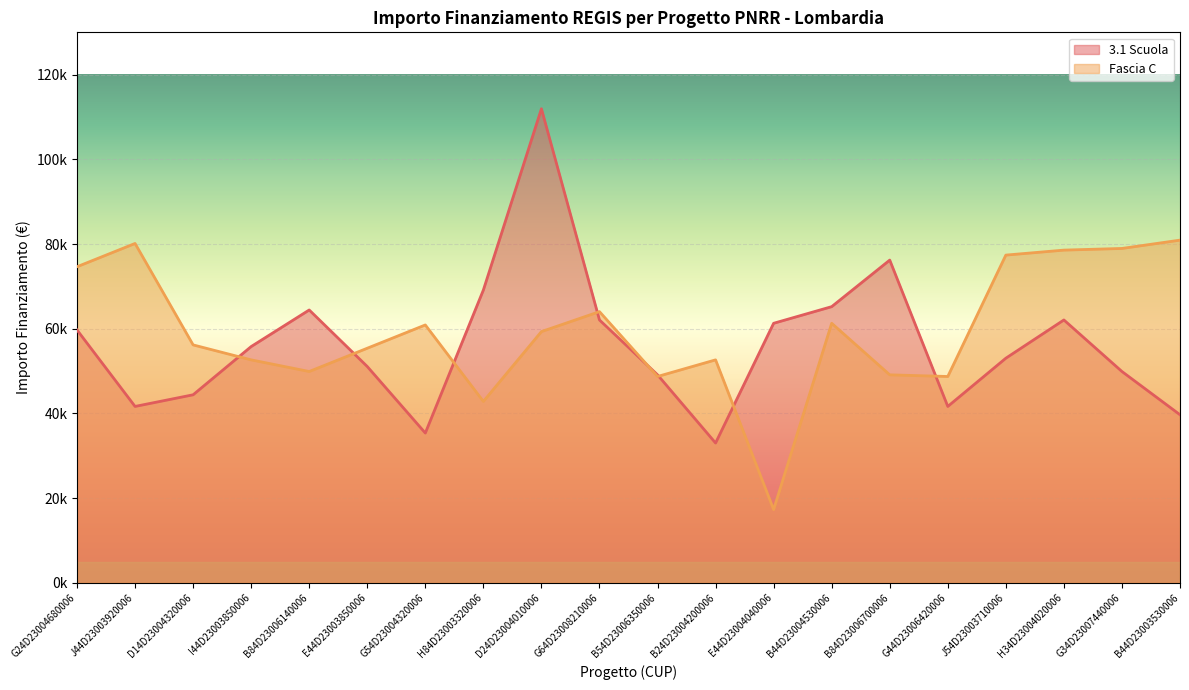

Which series ends up on top after the final intersection of Fascia C and 3.1 Scuola?

Fascia C